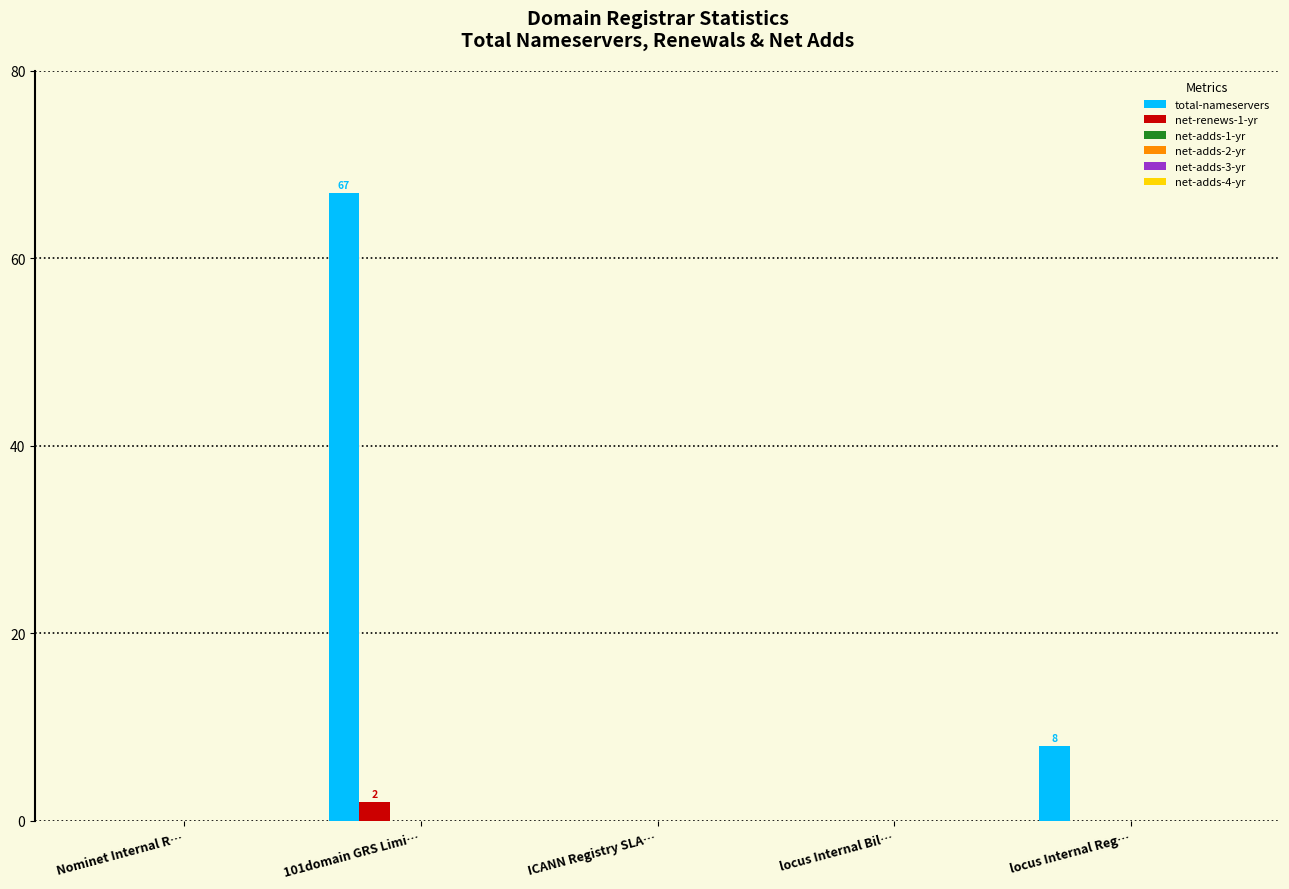

What is the sum of all total-nameservers values?

75